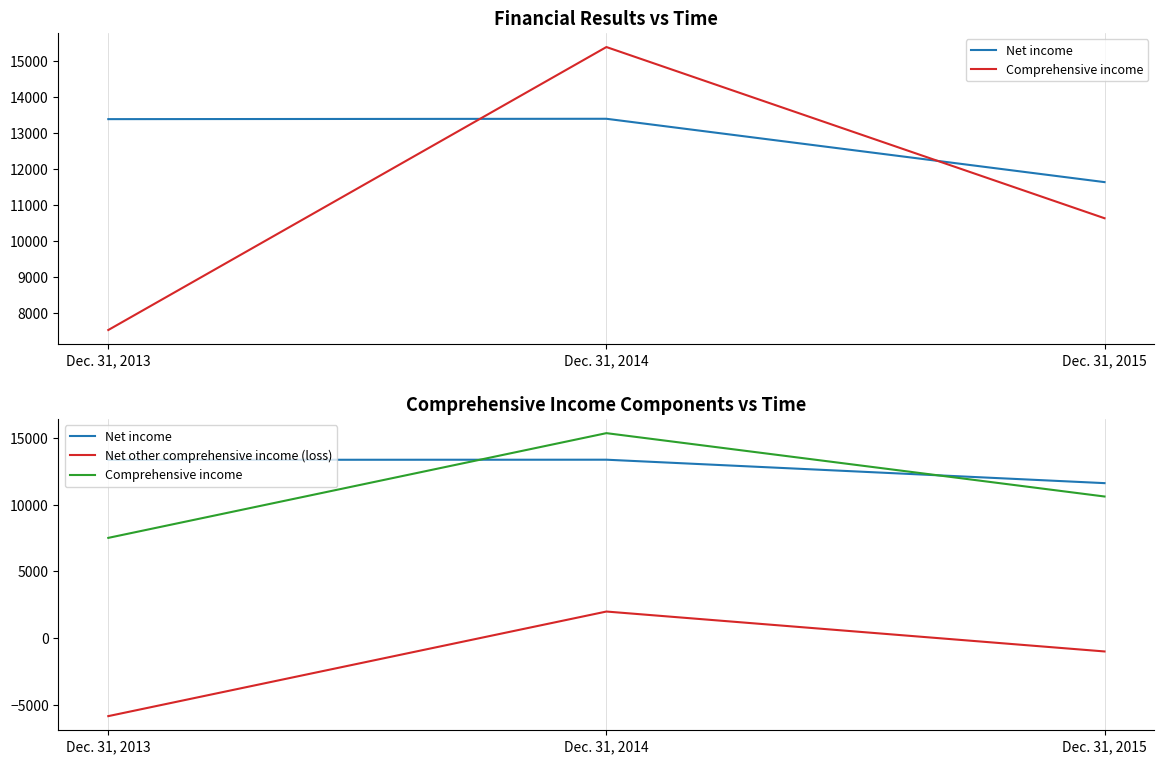

Reading left to right, extract all data points from this chart.

Net income: Dec. 31, 2013=13375	Dec. 31, 2014=13385	Dec. 31, 2015=11626
Comprehensive income: Dec. 31, 2013=7519	Dec. 31, 2014=15377	Dec. 31, 2015=10623
Net other comprehensive income (loss): Dec. 31, 2013=-5856	Dec. 31, 2014=1992	Dec. 31, 2015=-1003